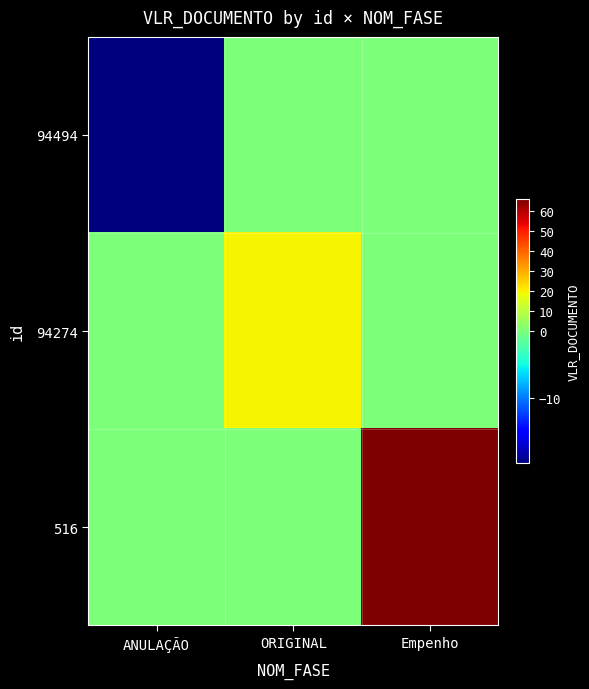

At how many categories does at least one series exceed 7?

2